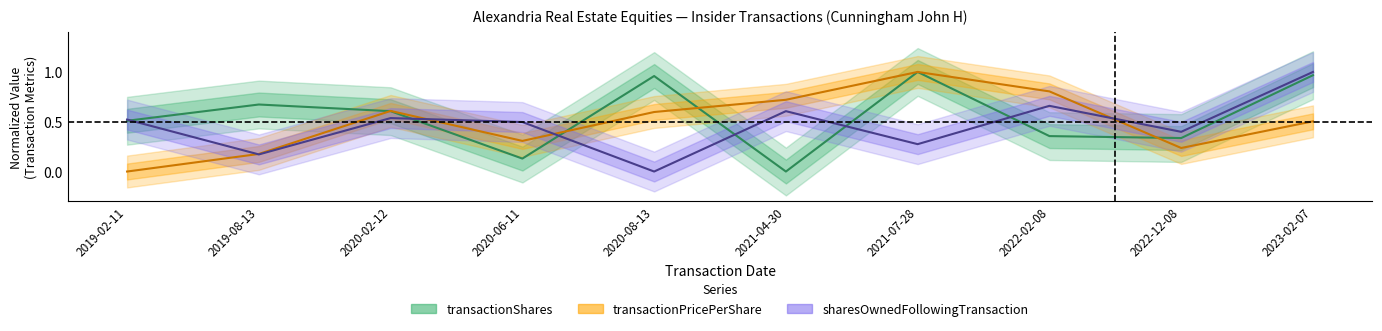

What is the label of the 7th point from the left?

2021-07-28